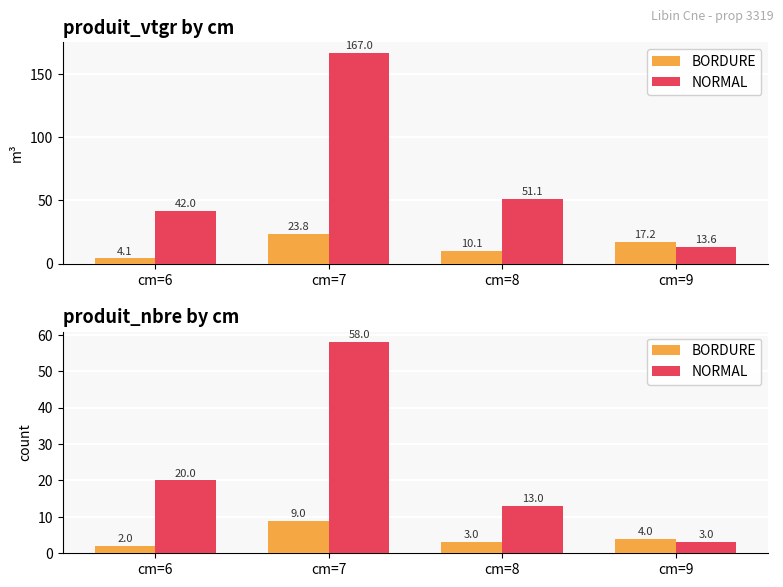

At which label is NORMAL closest to 30?

cm=6